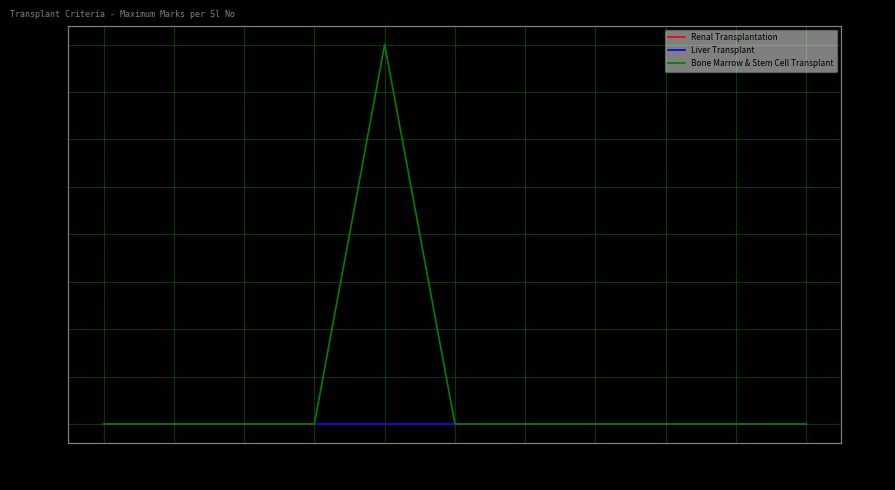

What value does the Bone Marrow & Stem Cell Transplant series have at 2?

2